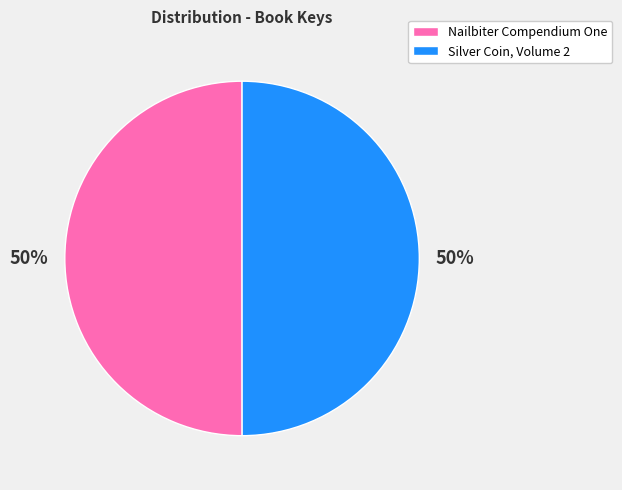

To the nearest percent, what is the combined percentage of Nailbiter Compendium One and Silver Coin, Volume 2?

100%